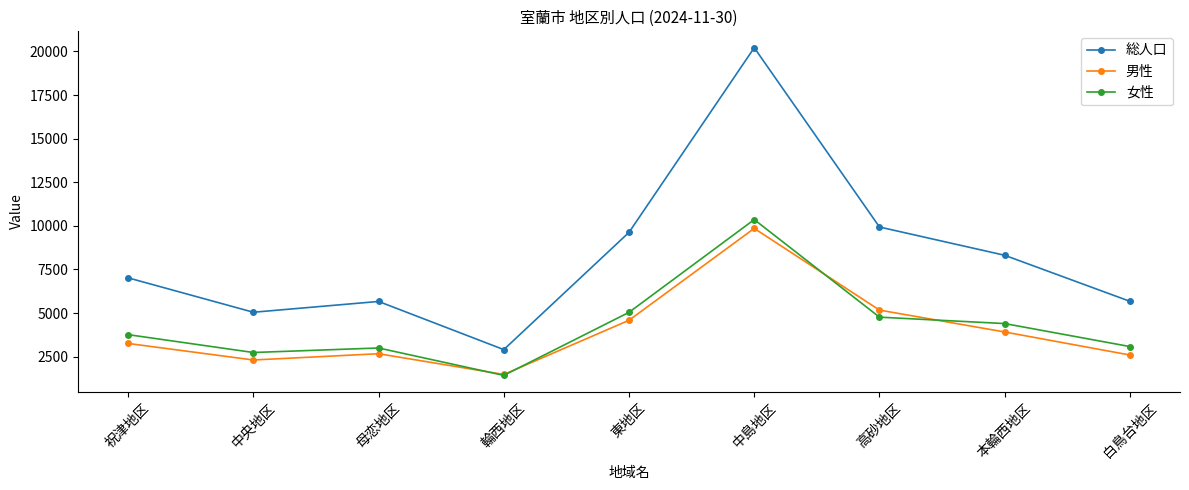

How many data points in 女性 are less than 3762?

4